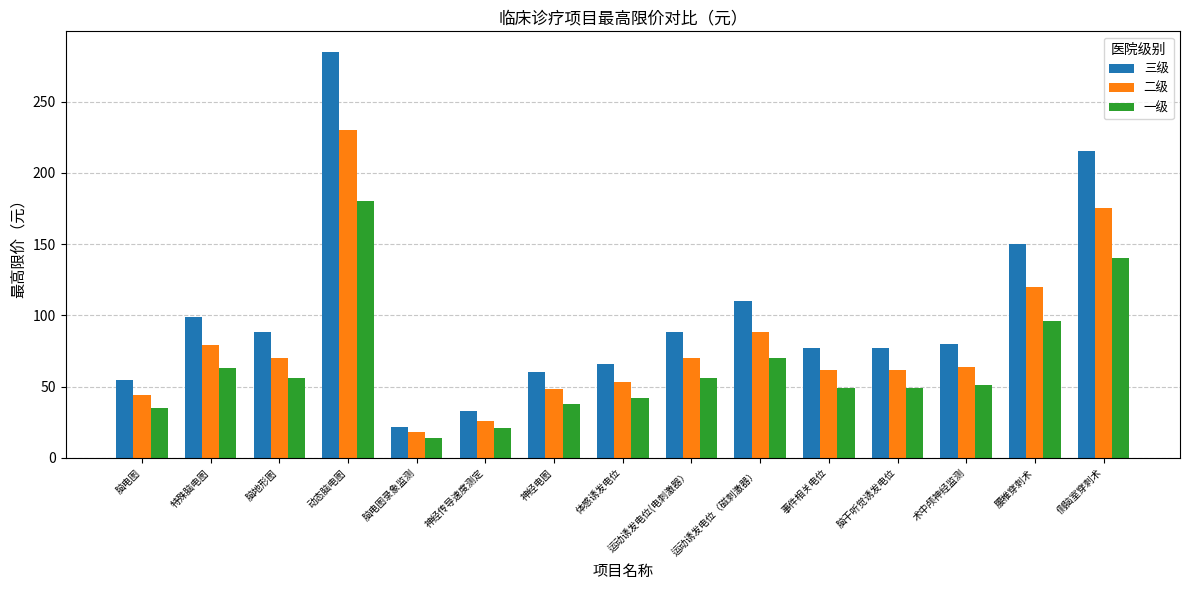

Where is 一级 nearest to the value 97?

腰椎穿刺术